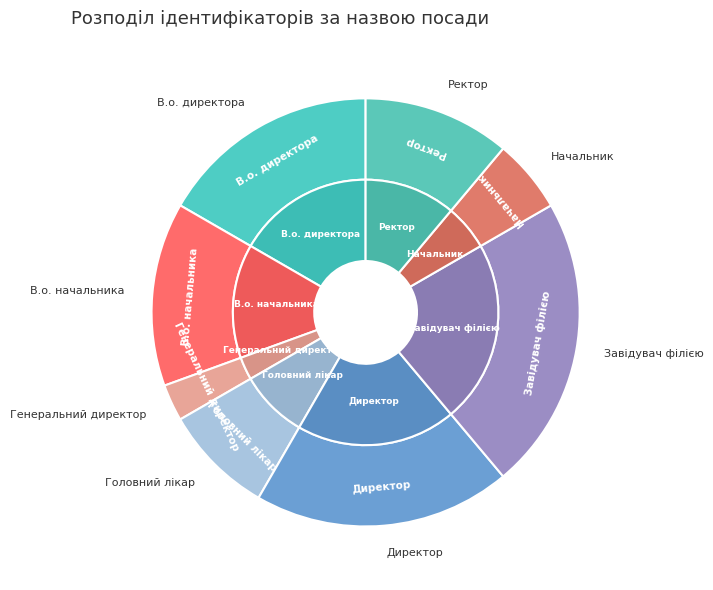

What is the largest slice in the pie chart?

Завідувач філією